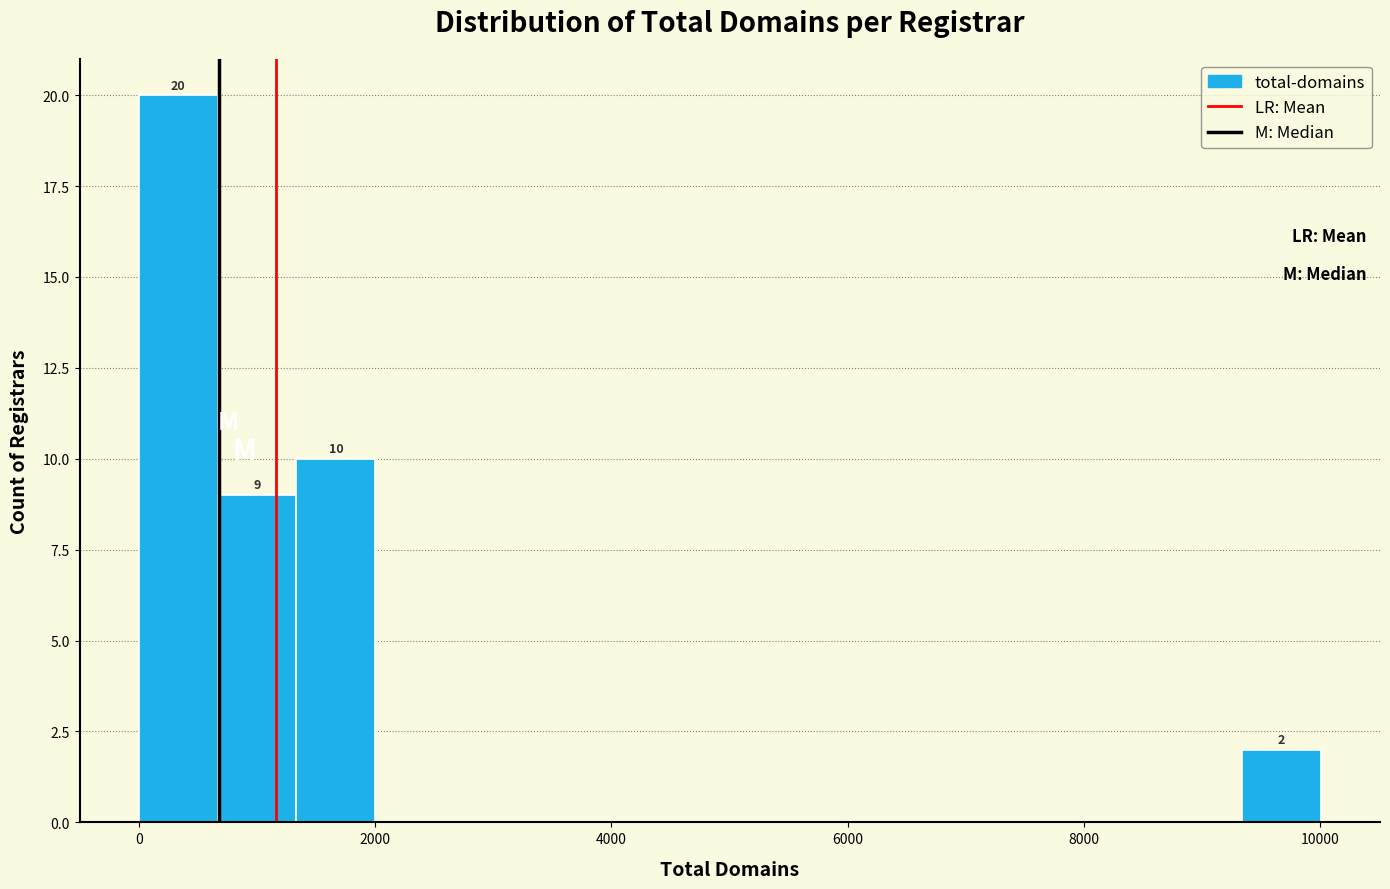

Read against the x-axis, roughly where is the centre of the tallest bar?

400